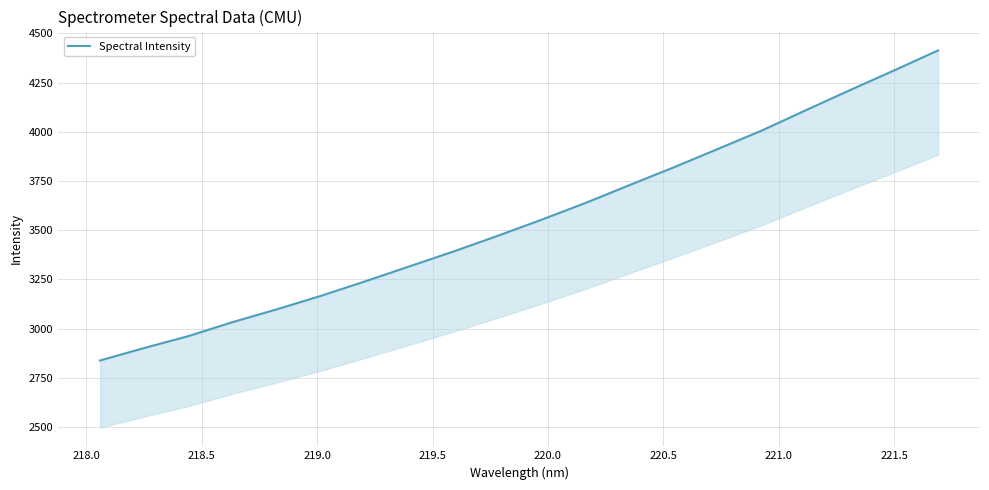

Reading left to right, extract all data points from this chart.

2837.9	2901.2	2961.5	3032.5	3097.6	3165.9	3239.5	3315.3	3391.0	3470.6	3552.8	3638.3	3729.2	3819.2	3912.7	4006.6	4109.9	4212.0	4312.0	4414.0